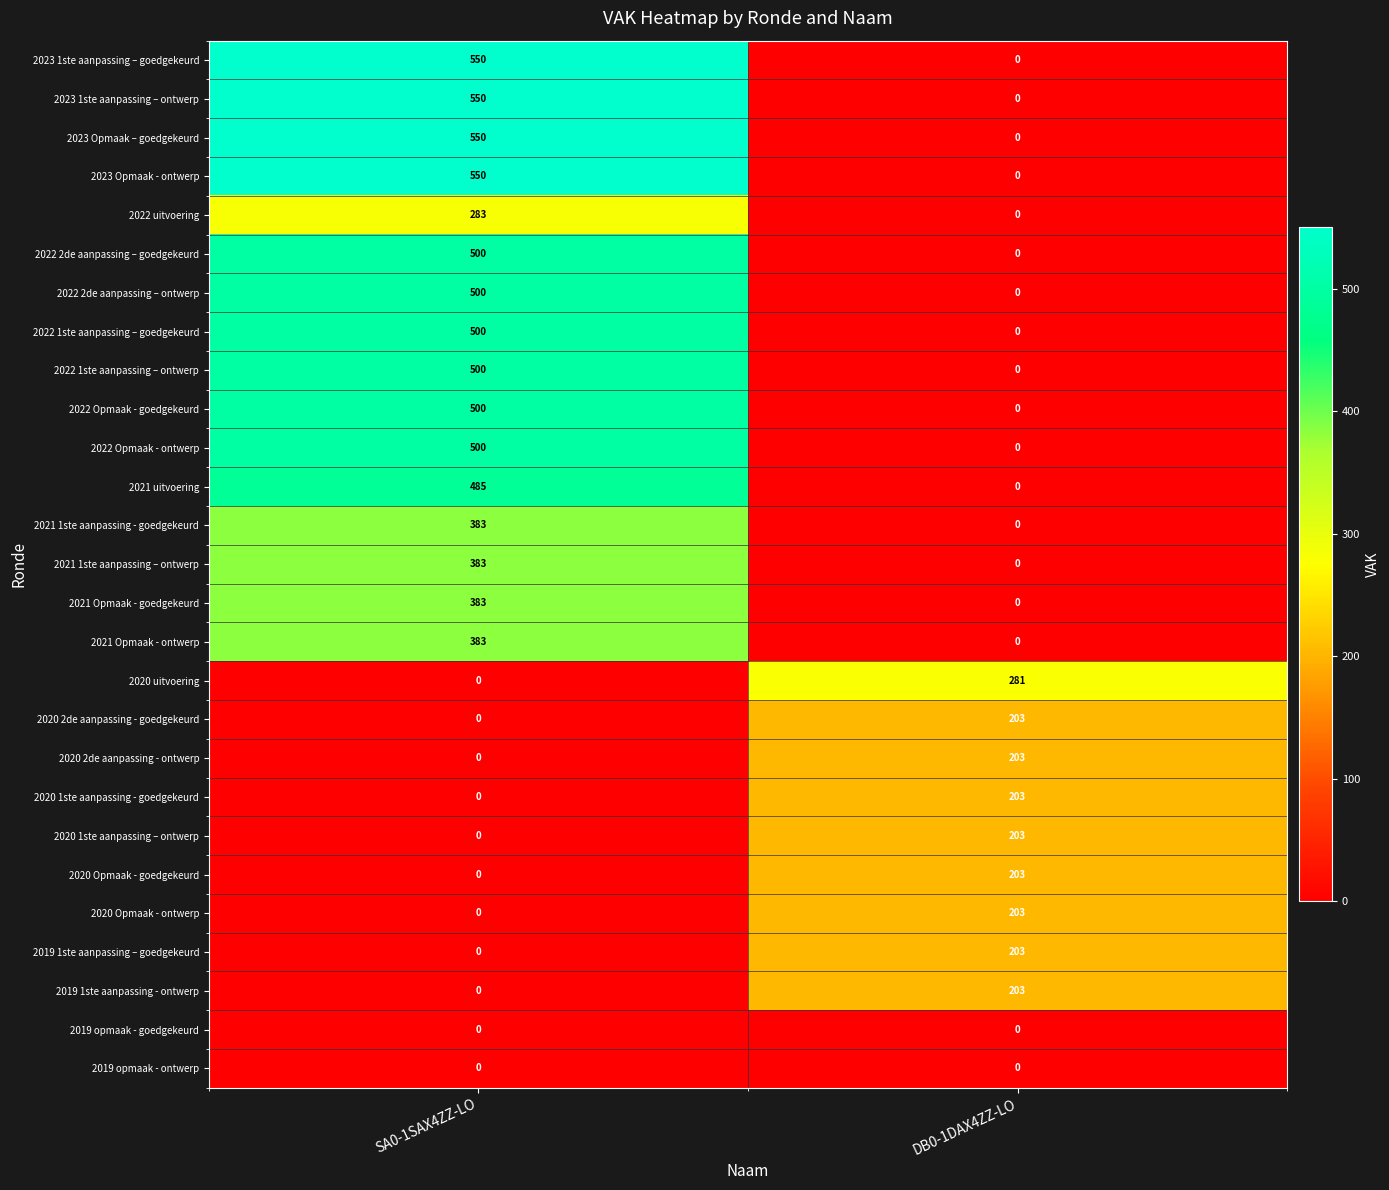

Is it true that 2022 Opmaak - ontwerp equals 500 at SA0-1SAX4ZZ-LO?

True